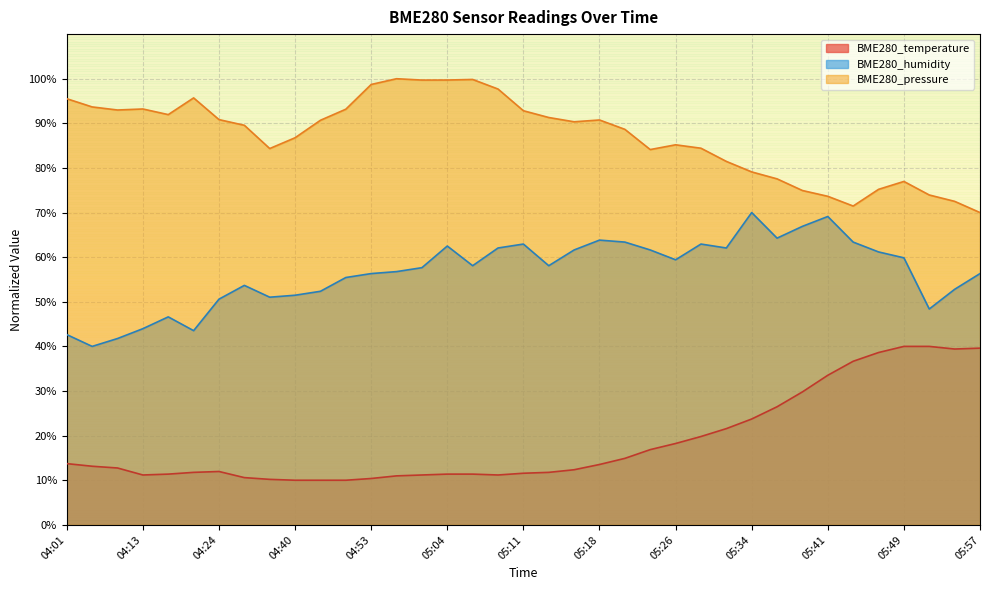

What value does the BME280_humidity series have at 05:36?

64.3